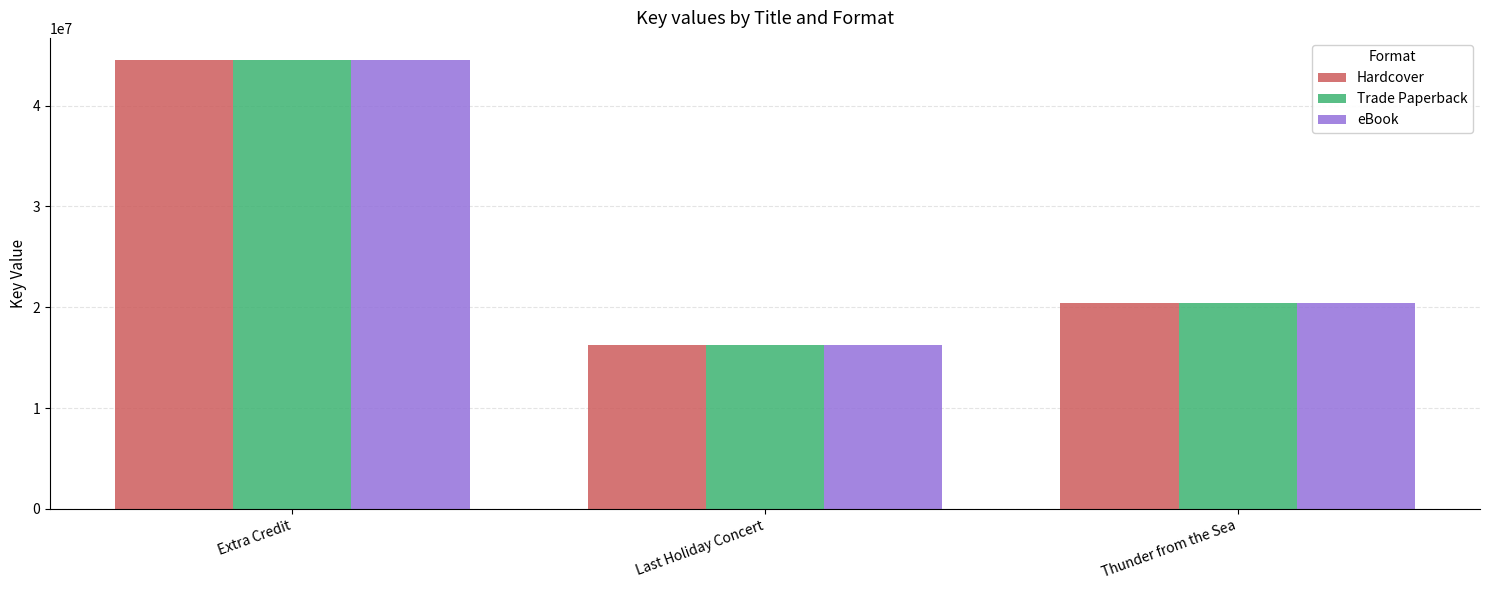

How many data points does each series have?

3